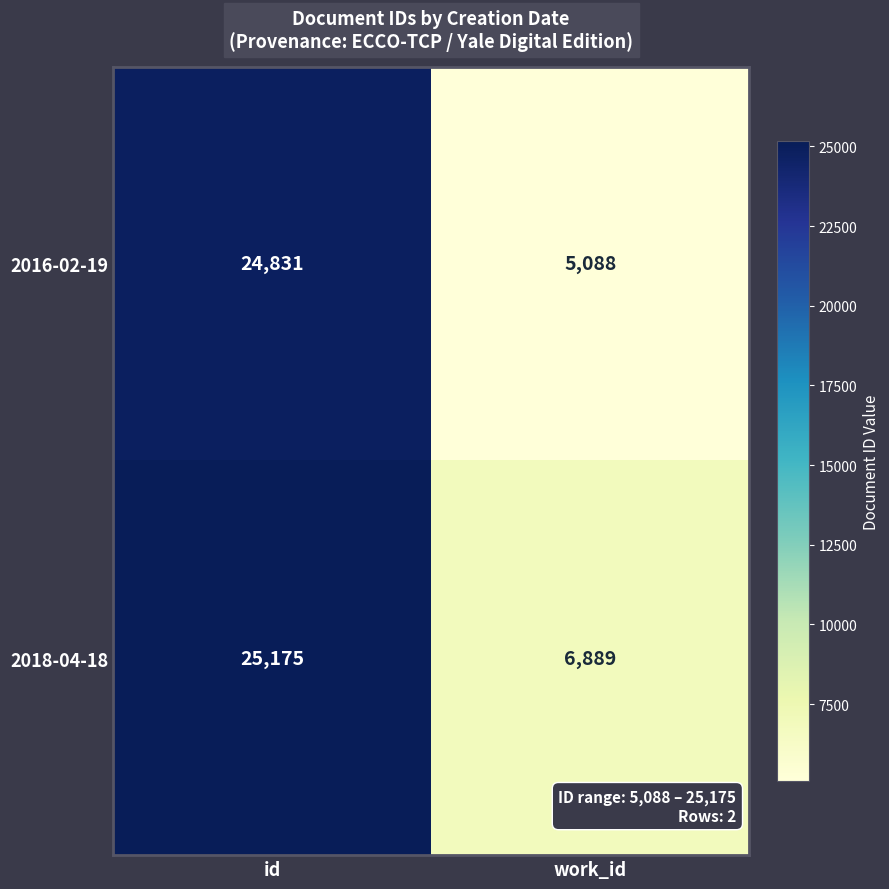

The 2018-04-18 series shows 6889 at work_id. True or false?

True